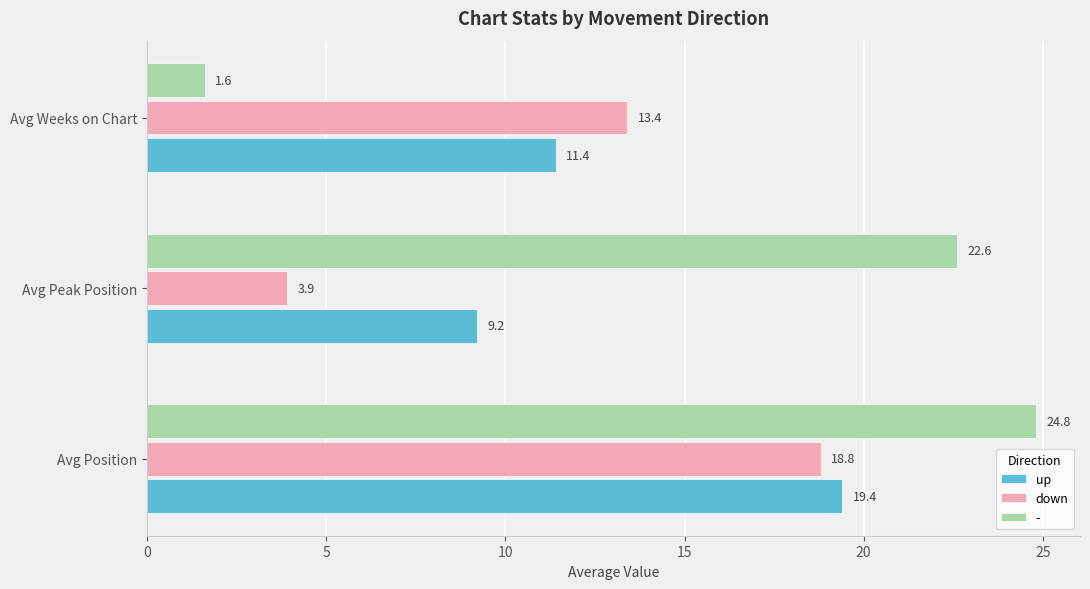

Which series changed the most between Avg Peak Position and Avg Weeks on Chart?

-